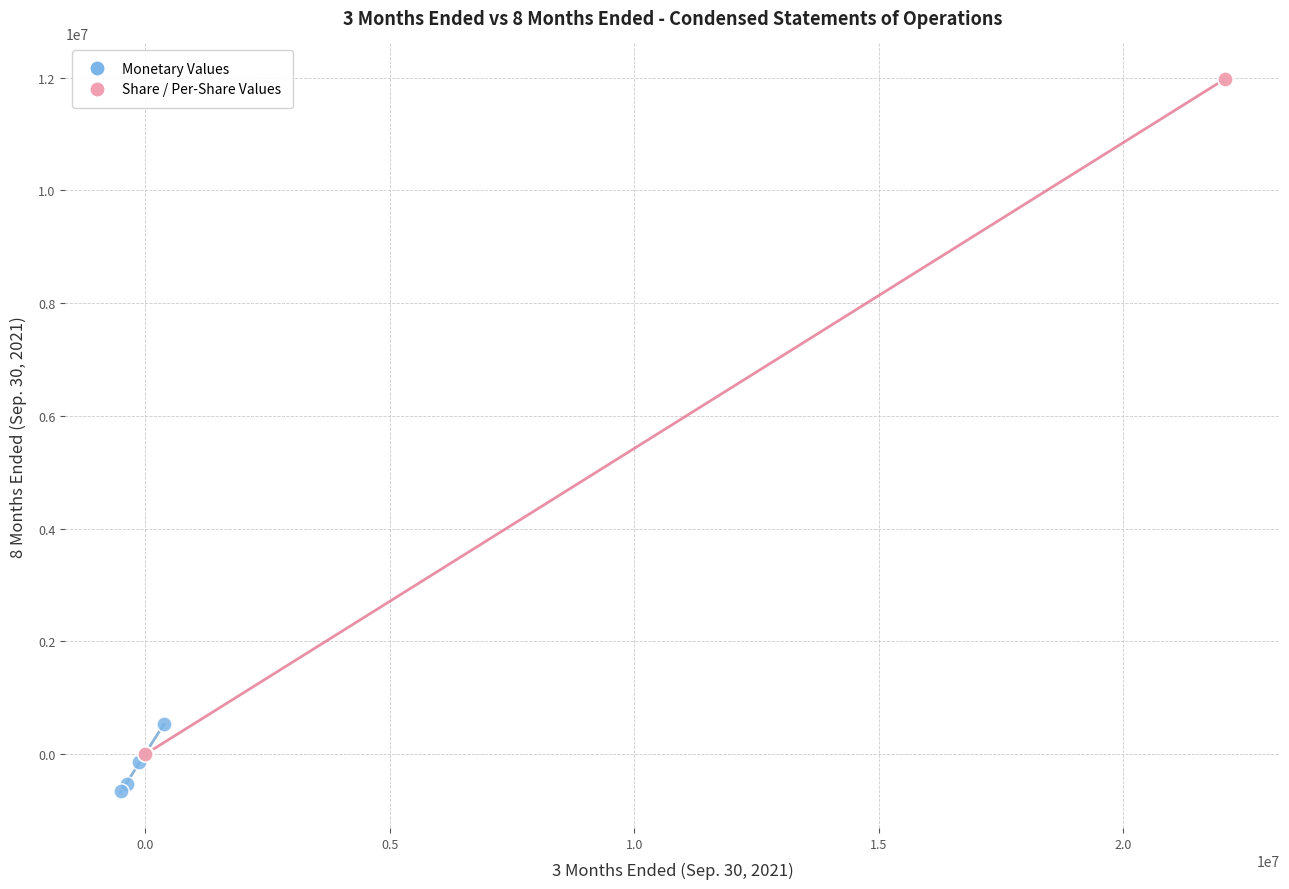

Which series has the widest spread of Y values?

Share / Per-Share Values